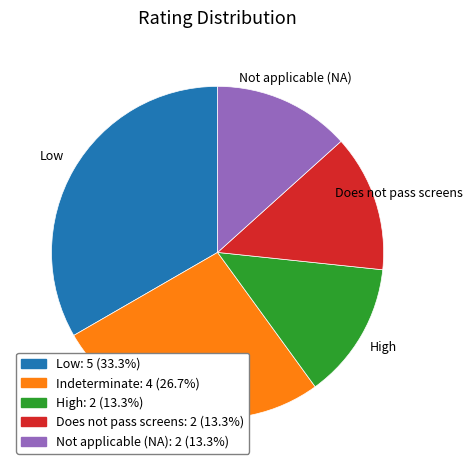

What is the largest slice in the pie chart?

Low